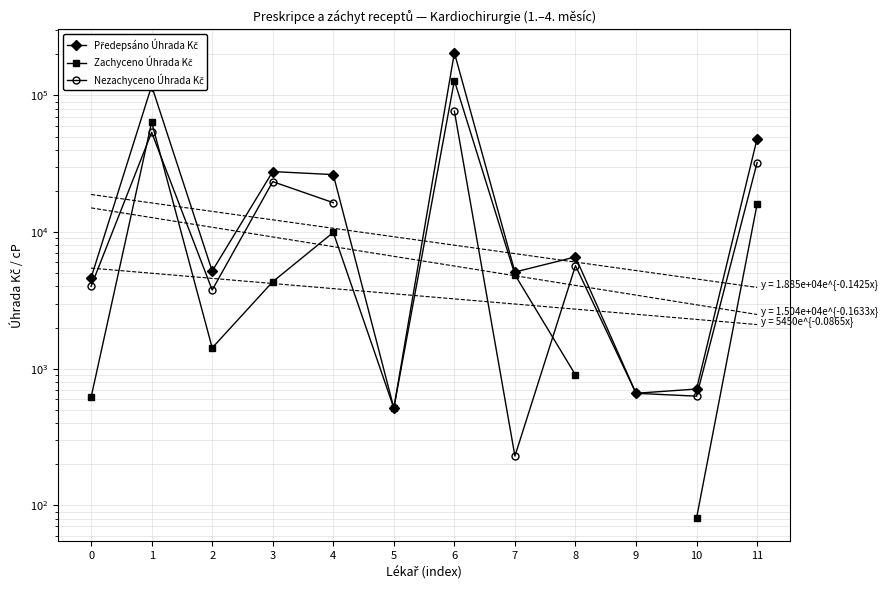

How many interior local peaks does the Nezachyceno Úhrada Kč series have?

3